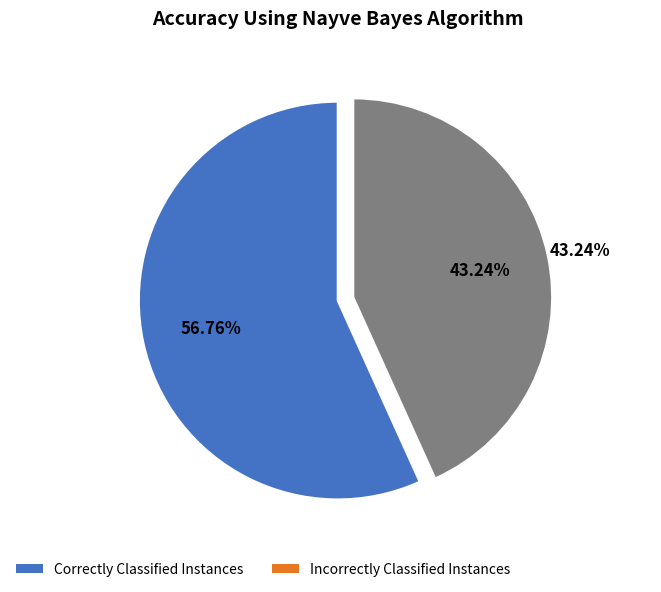

Is there any slice that represents more than half of the pie?

Yes